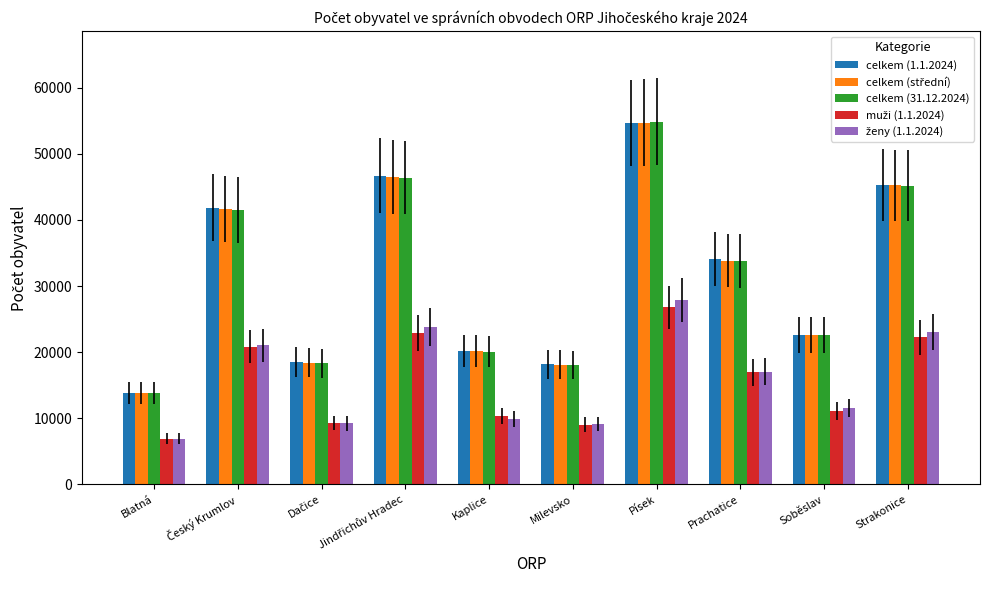

Which category has the highest value across all series?

Písek